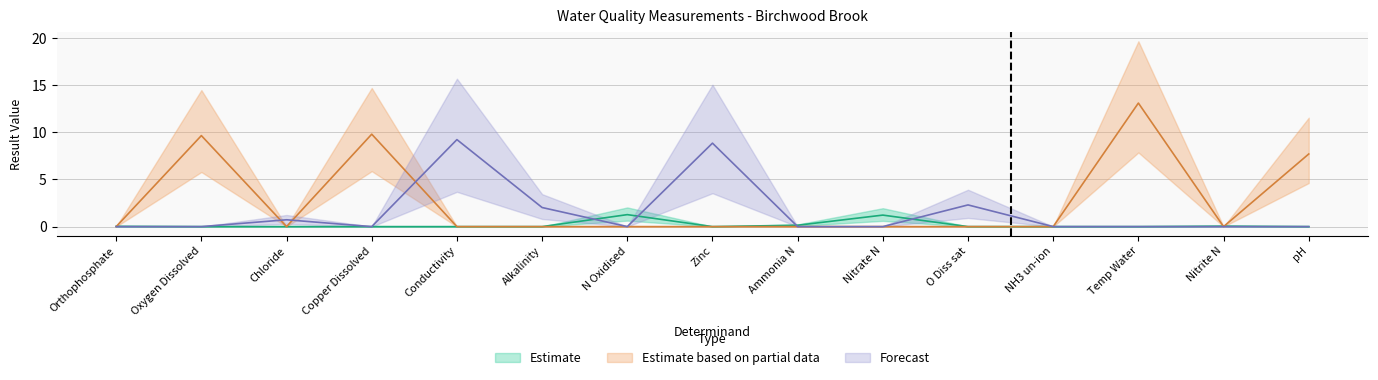

What is the difference between the values at Chloride and Zinc?

8.1